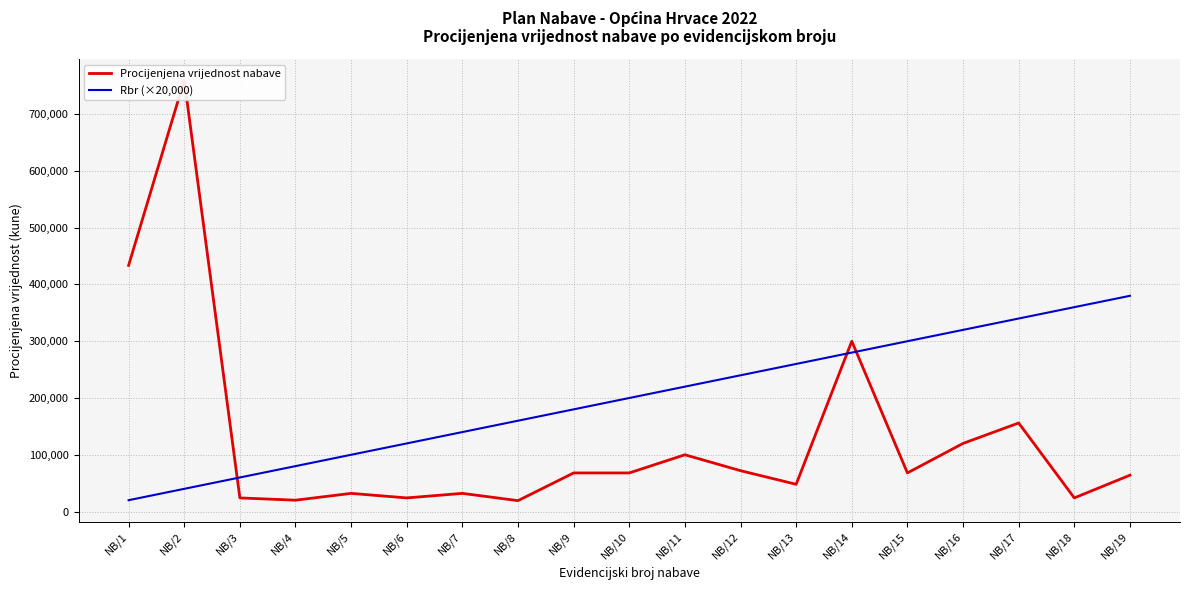

What is the sum of all Rbr (×20,000) values?

3800000